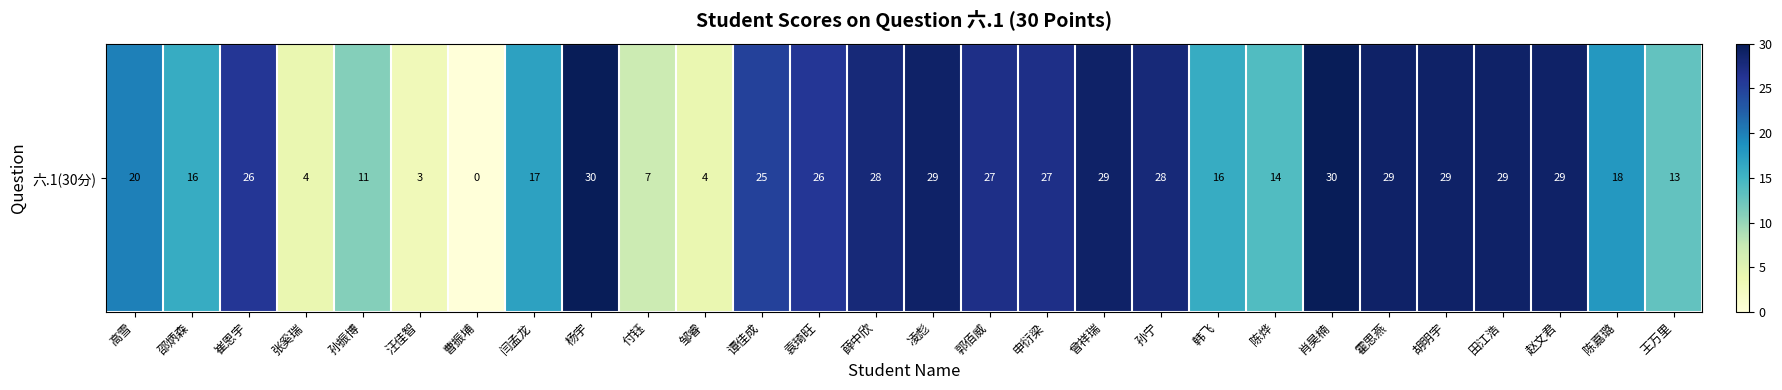

Reading left to right, what are all the values shown in this chart?

高雪=20	邵炳森=16	崔恩宇=26	张奚瑞=4	孙振博=11	汪佳智=3	曹振埔=0	闫孟龙=17	杨宇=30	付钰=7	邹睿=4	谭佳成=25	袁琦旺=26	薛中欣=28	凌彪=29	郭佰威=27	申衍梁=27	曾祥瑞=29	孙宁=28	韩飞=16	陈烨=14	肖昊楠=30	霍思燕=29	胡明宇=29	田江浩=29	赵文君=29	陈嘉璐=18	王万里=13